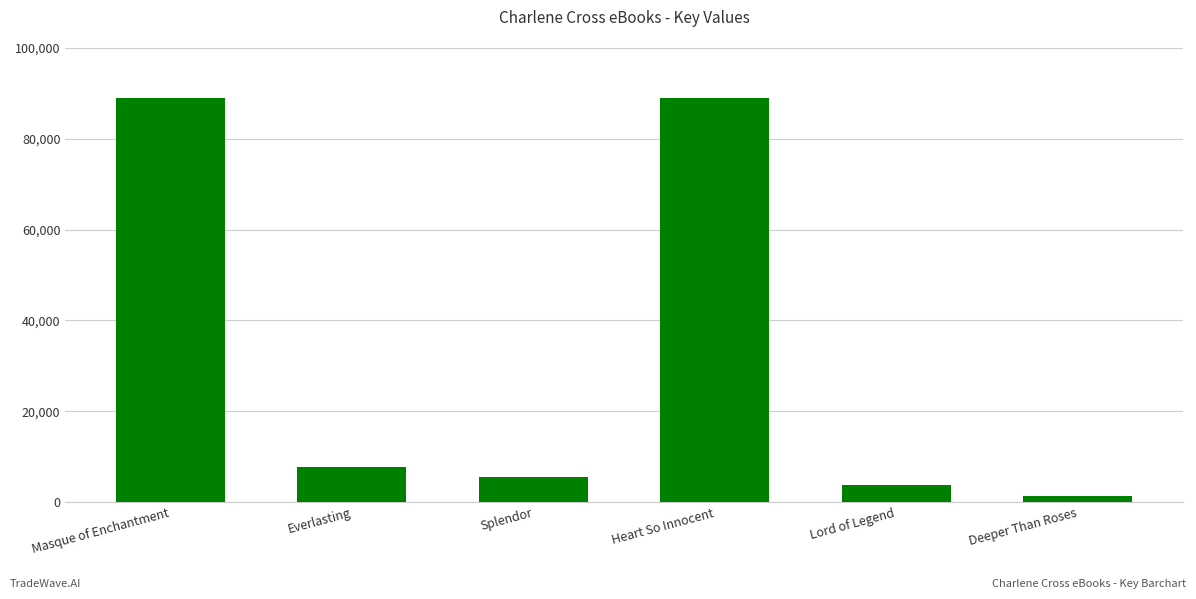

Which category has the lowest value across all series?

Deeper Than Roses